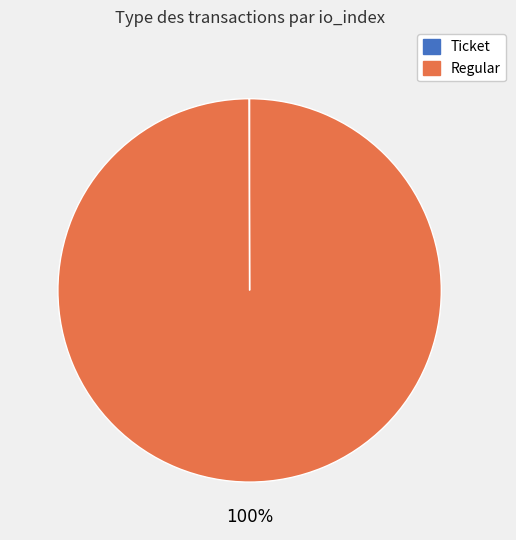

The Regular slice represents 100% of the pie. True or false?

True